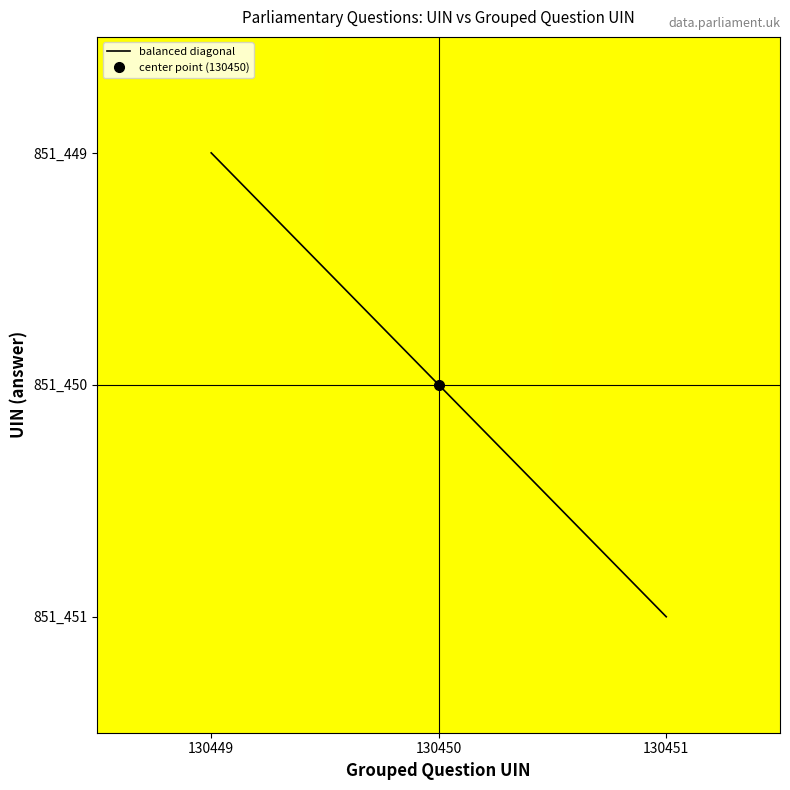

The value of 130450 at 130450 is 1.0. True or false?

True